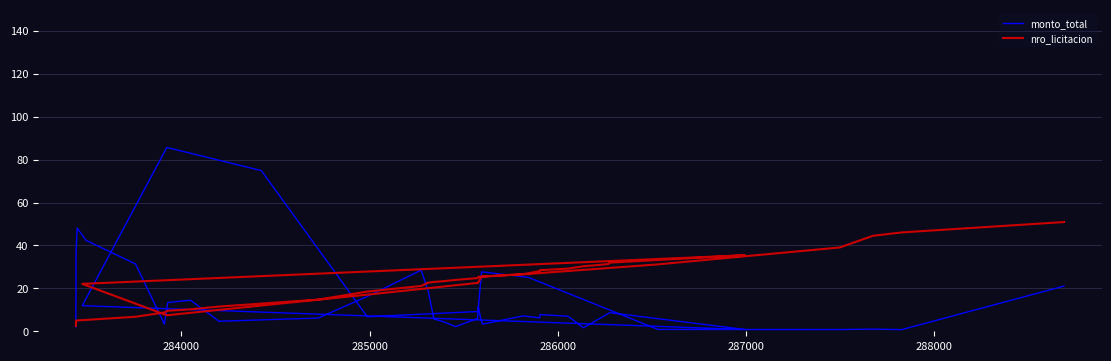

What are all the series names shown in the legend?

monto_total, nro_licitacion